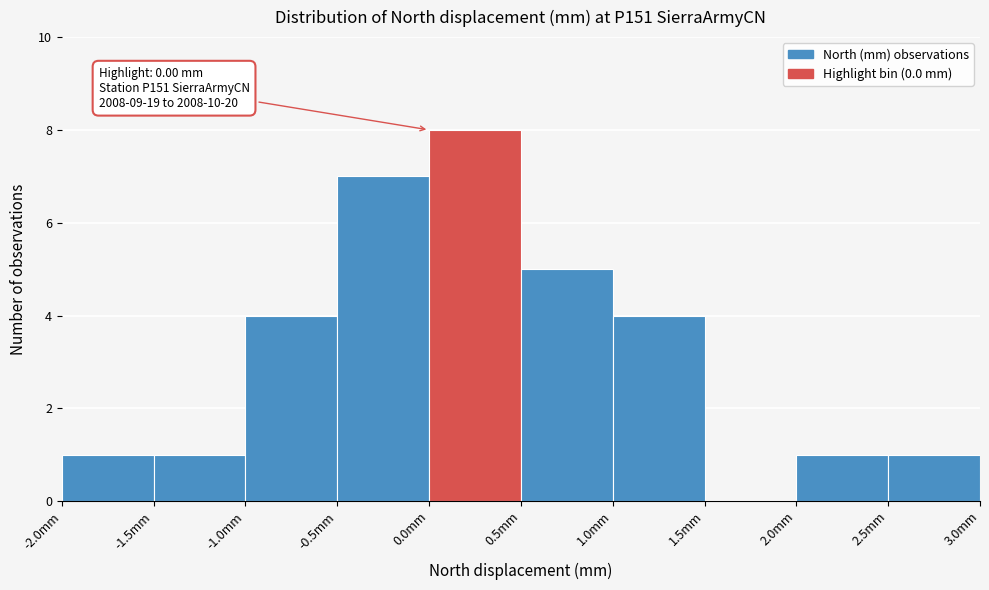

Over which range of the x-axis is the bar tallest?

0.0 to 0.5